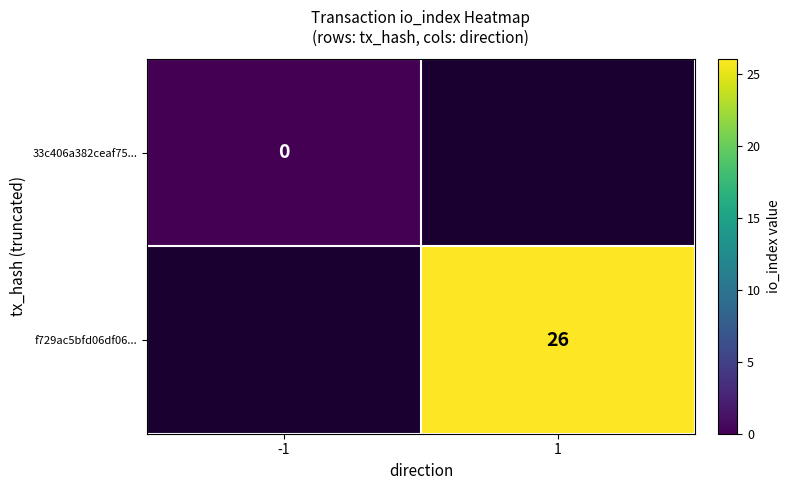

The f729ac5bfd06df06... series shows 26 at 1. True or false?

True